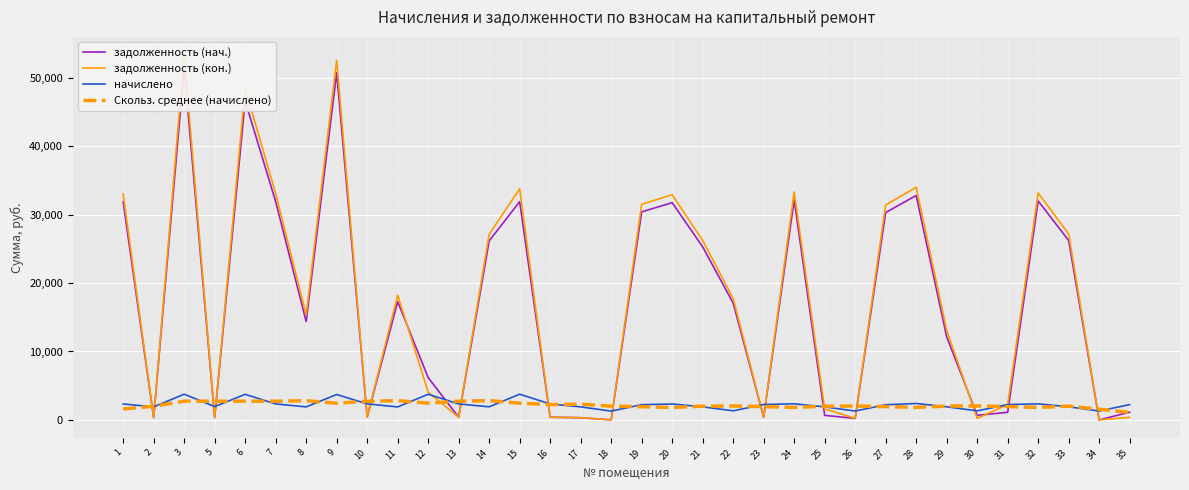

The задолженность (нач.) series shows 18321.6 at 6. True or false?

False